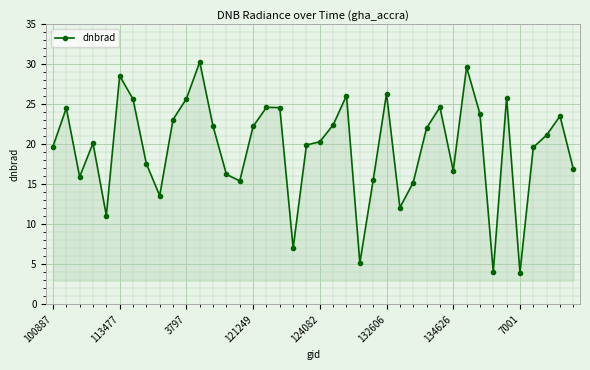

What is the value of the 13th point from the left?

22.3